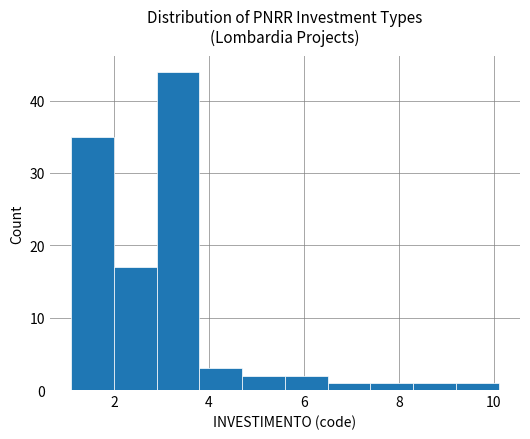

Reading left to right, list every bar in this chart as the range it spans on the x-axis followed by its height. Neither the bar edges nor the heights are printed on the chart, so give them approximately, as read against the axes.

1.1 to 2.0: 35
2.0 to 2.9: 17
2.9 to 3.8: 44
3.8 to 4.7: 3
4.7 to 5.6: 2
5.6 to 6.5: 2
6.5 to 7.4: 1
7.4 to 8.3: 1
8.3 to 9.2: 1
9.2 to 10.1: 1